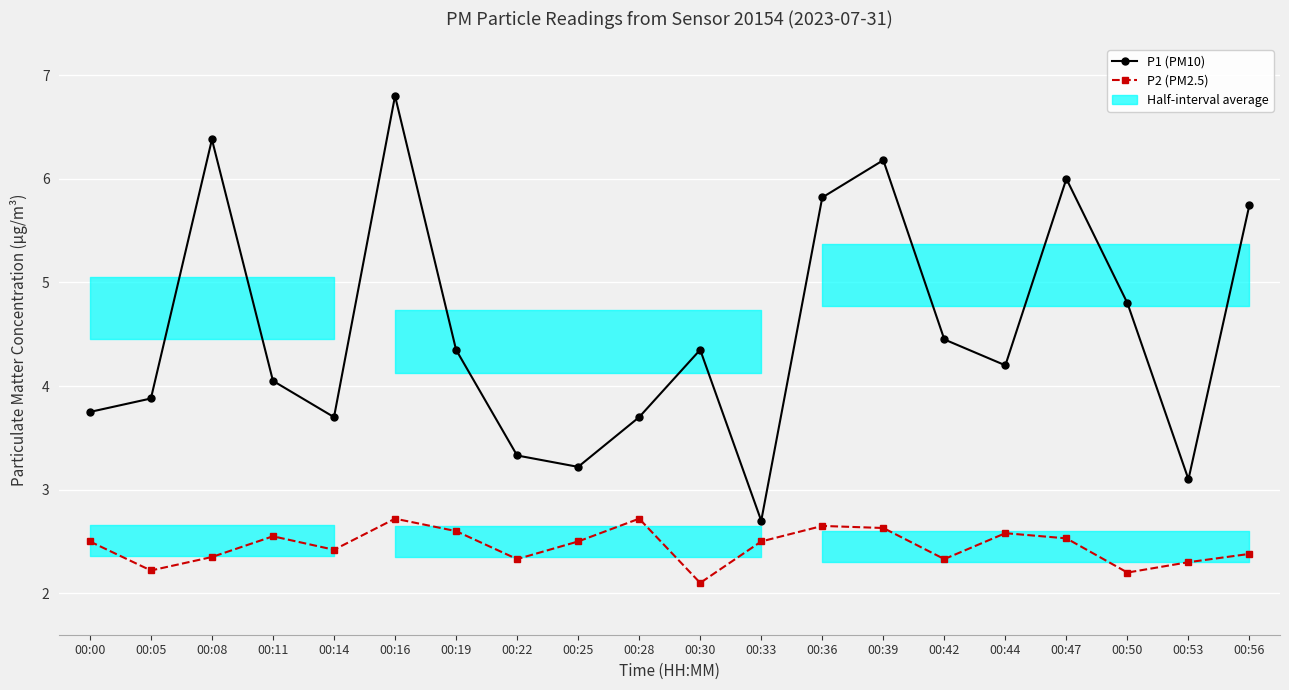

What is the difference between the P1 (PM10) values at 00:22 and 00:14?

0.4